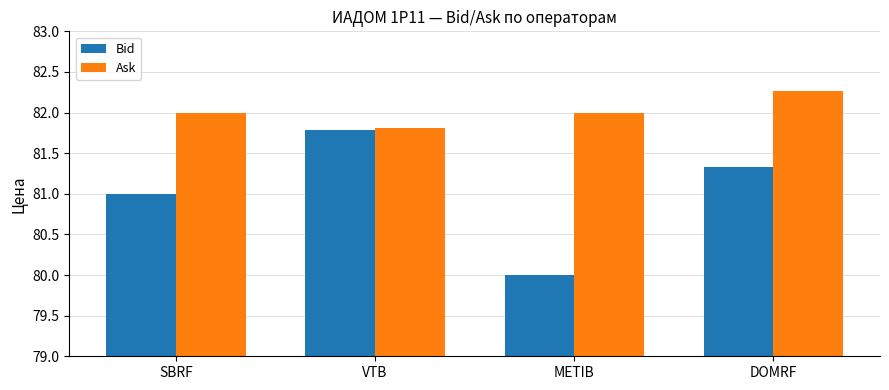

What position from the left is DOMRF?

4